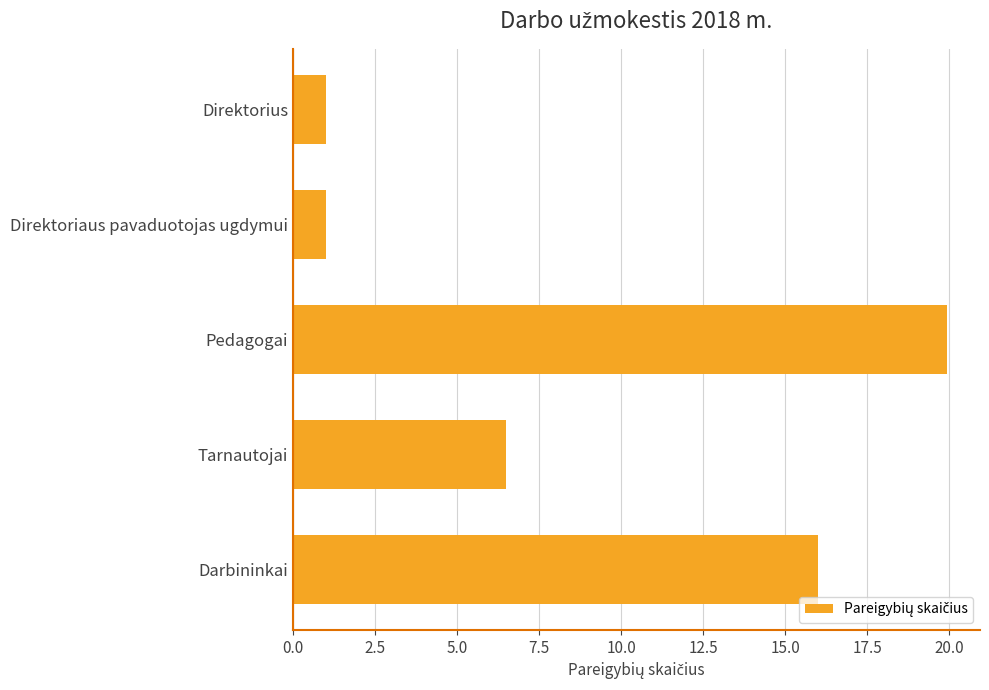

How many values are between 1 and 16?

4